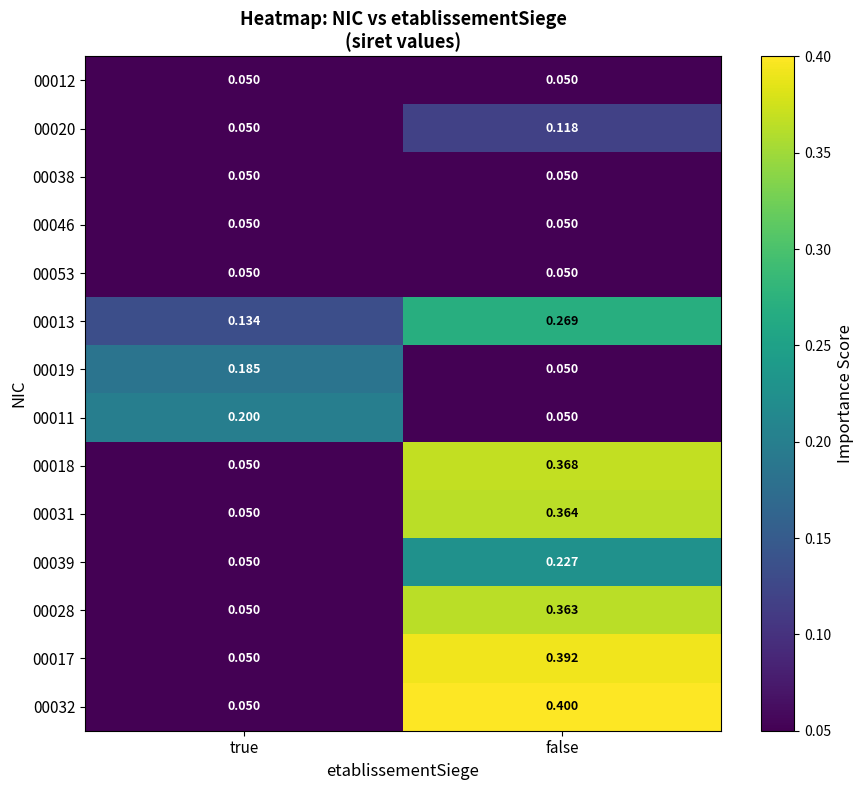

Which label corresponds to the largest value in the chart?

false